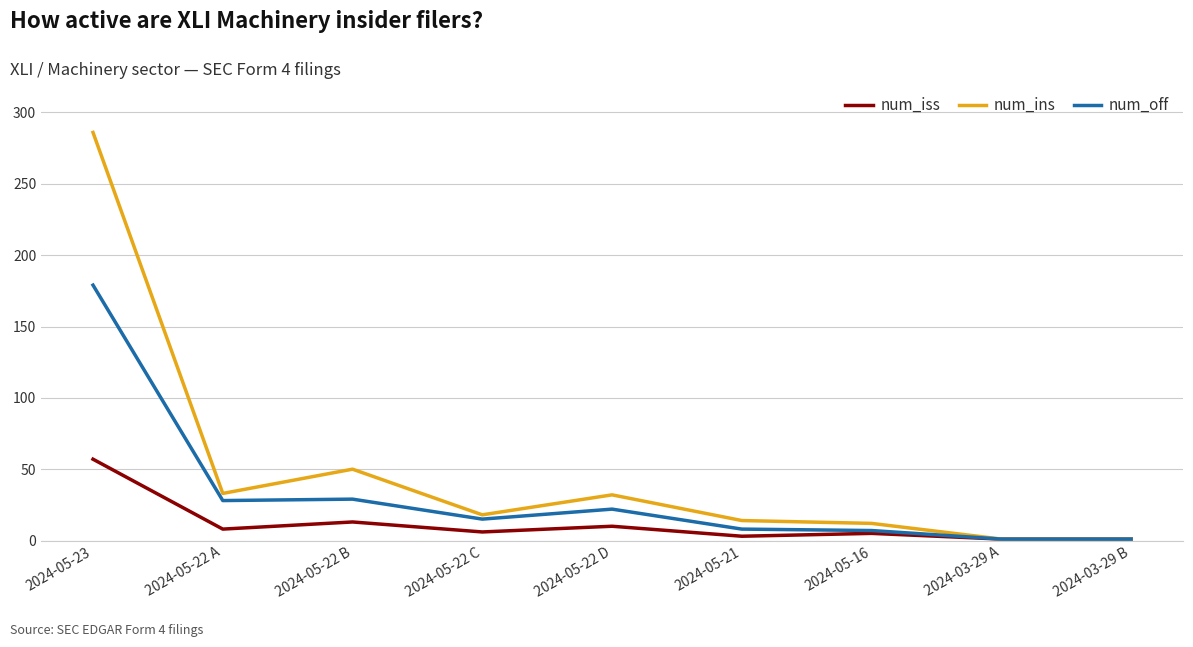

What is the total value across all series at 2024-03-29 B?

3